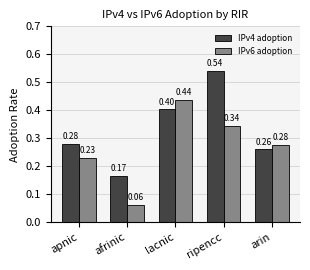

How many bars are there in total?

10